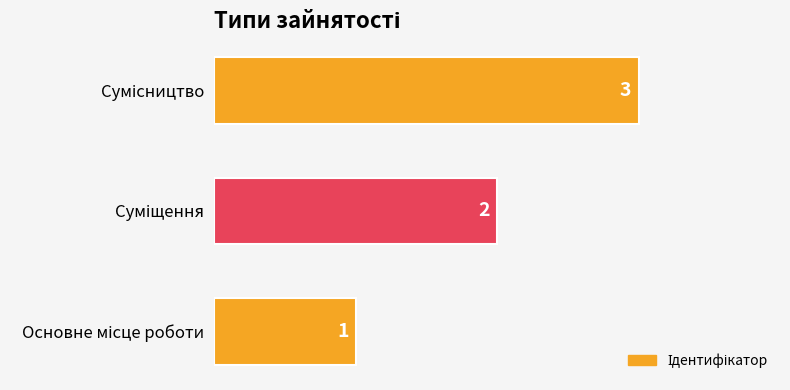

What is the greatest value displayed?

3